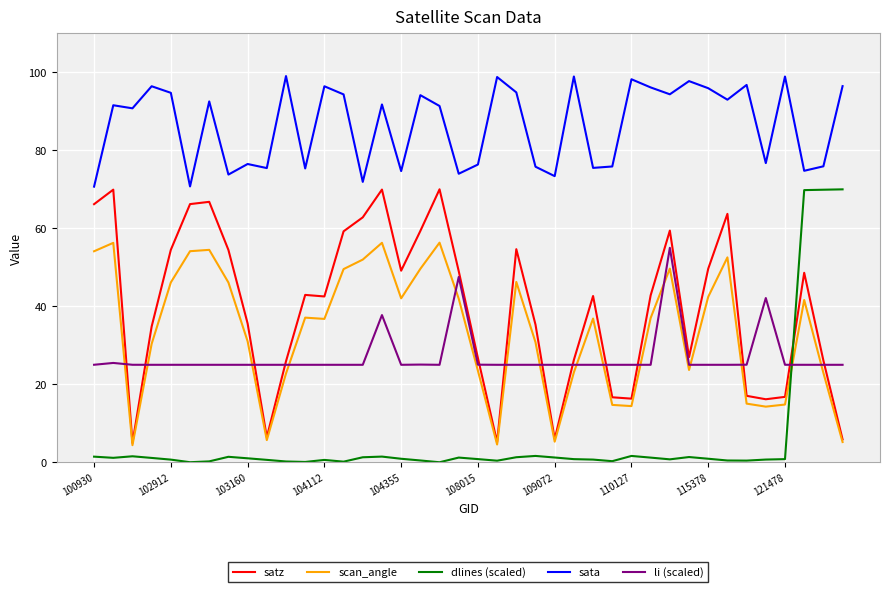

True or false: scan_angle and sata intersect in this chart.

False